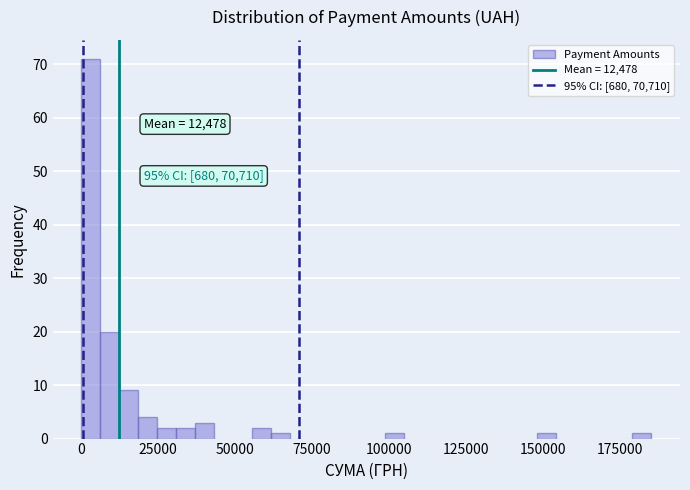

Around what value on the x-axis is the tallest bar? Give the approximate position of its centre, as read against the axis.

5000